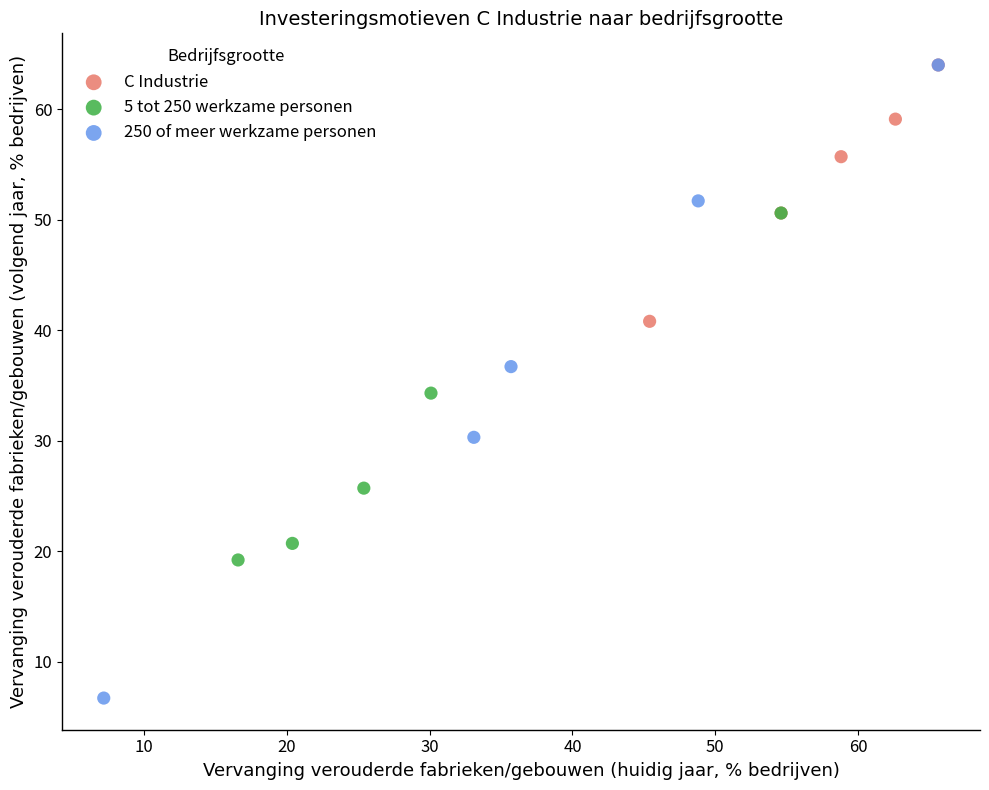

Which series contains the lowest Y value?

250 of meer werkzame personen